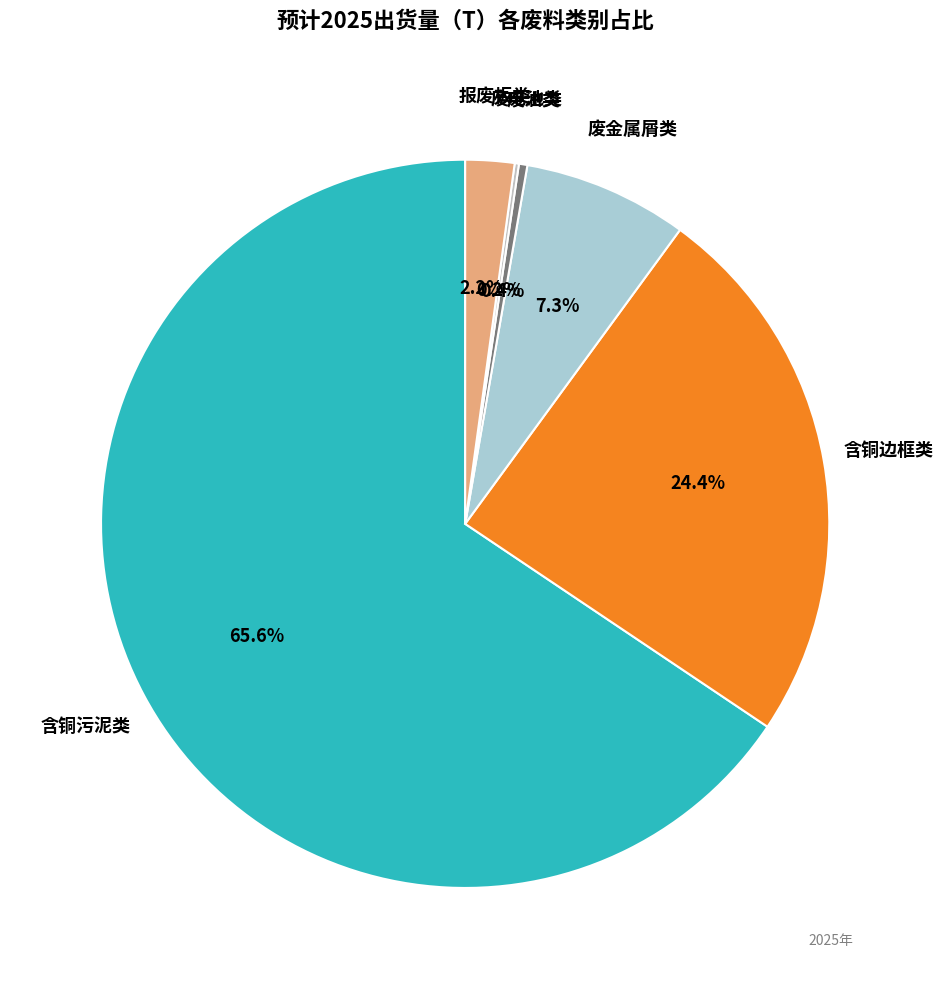

Which category has the biggest portion of the pie?

含铜污泥类